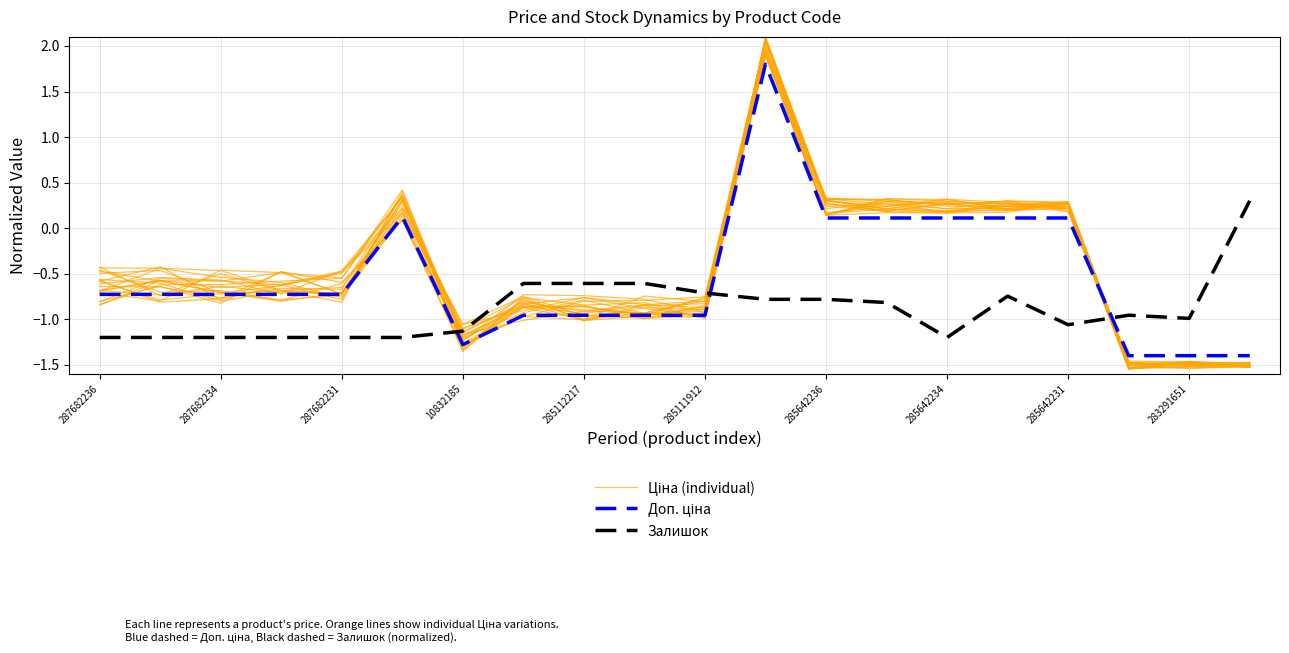

At which category is the sum across all series the highest?

11